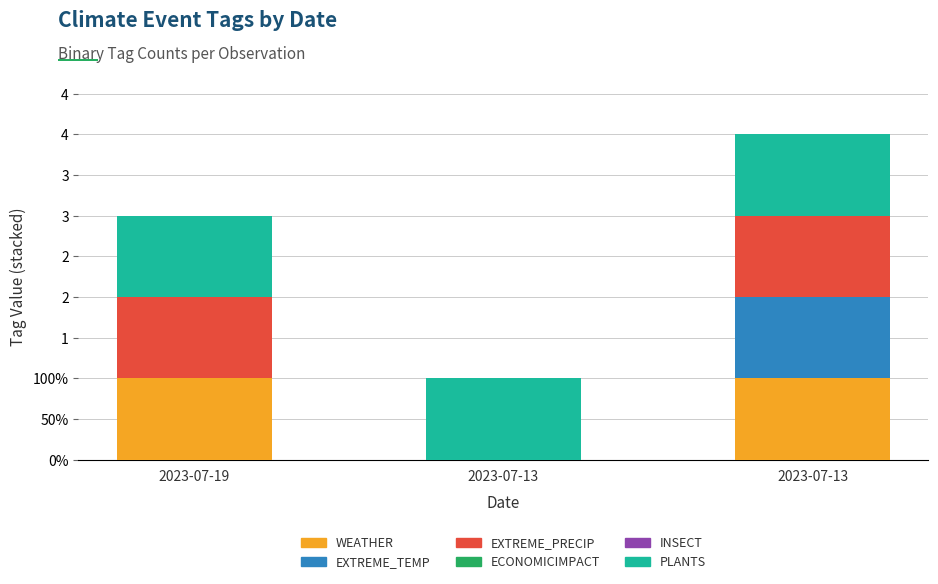

Are the bars horizontal?

No